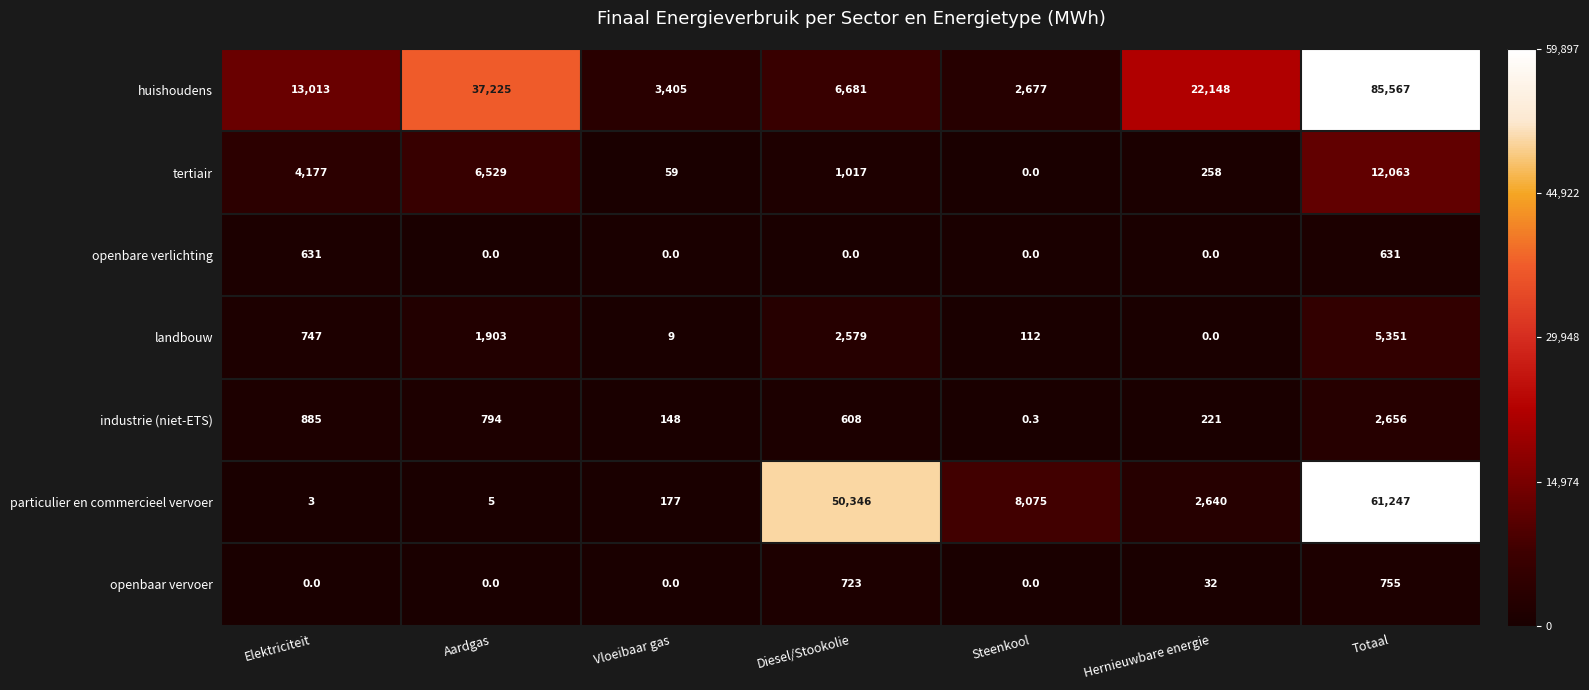

List the series in order of their peak value, highest first.

huishoudens, particulier en commercieel vervoer, tertiair, landbouw, industrie (niet-ETS), openbaar vervoer, openbare verlichting